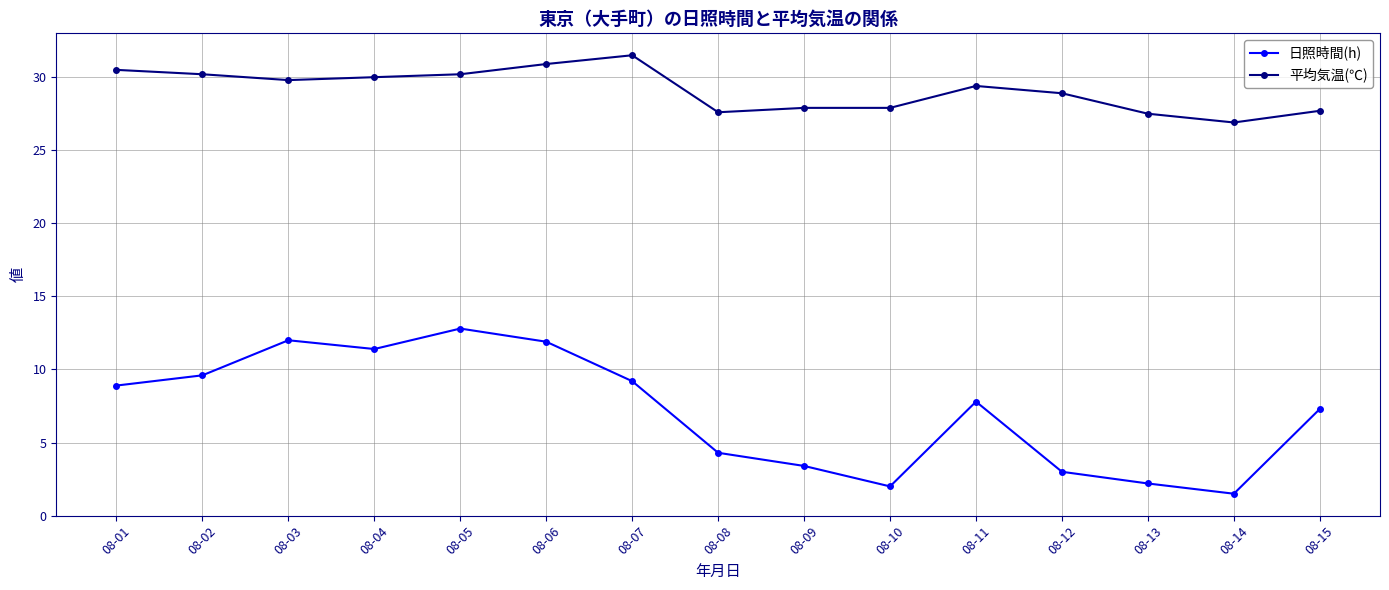

What is the minimum value for 平均気温(℃)?

26.9